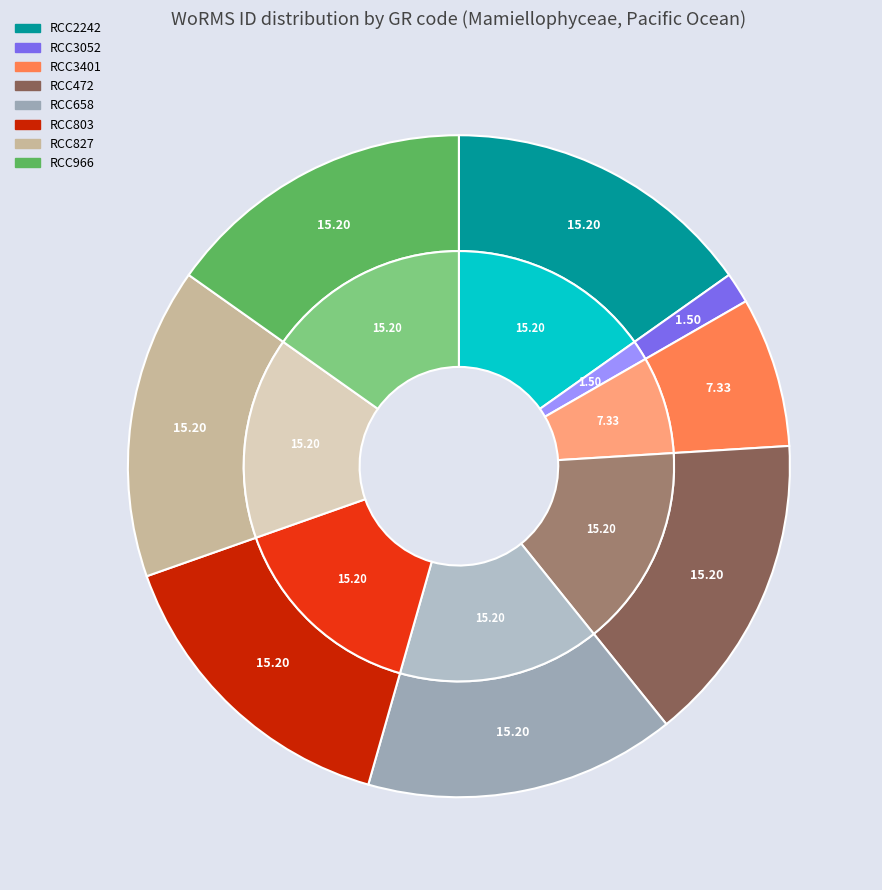

Is RCC658 the majority of the pie?

No